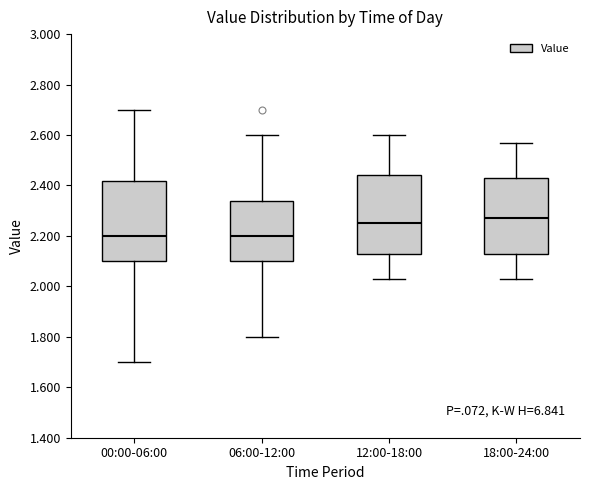

Reading left to right, transcribe this box plot: for each box, give where its median line is, the range the box spans, and where its two whiskers end, as read against the y-axis. The values are not printed on the chart, so give them approximately, as read against the axis.

00:00-06:00: median 2.20, box 2.10 to 2.42, whiskers 1.70 to 2.70
06:00-12:00: median 2.20, box 2.10 to 2.34, whiskers 1.80 to 2.60
12:00-18:00: median 2.26, box 2.14 to 2.44, whiskers 2.04 to 2.60
18:00-24:00: median 2.28, box 2.14 to 2.44, whiskers 2.04 to 2.58